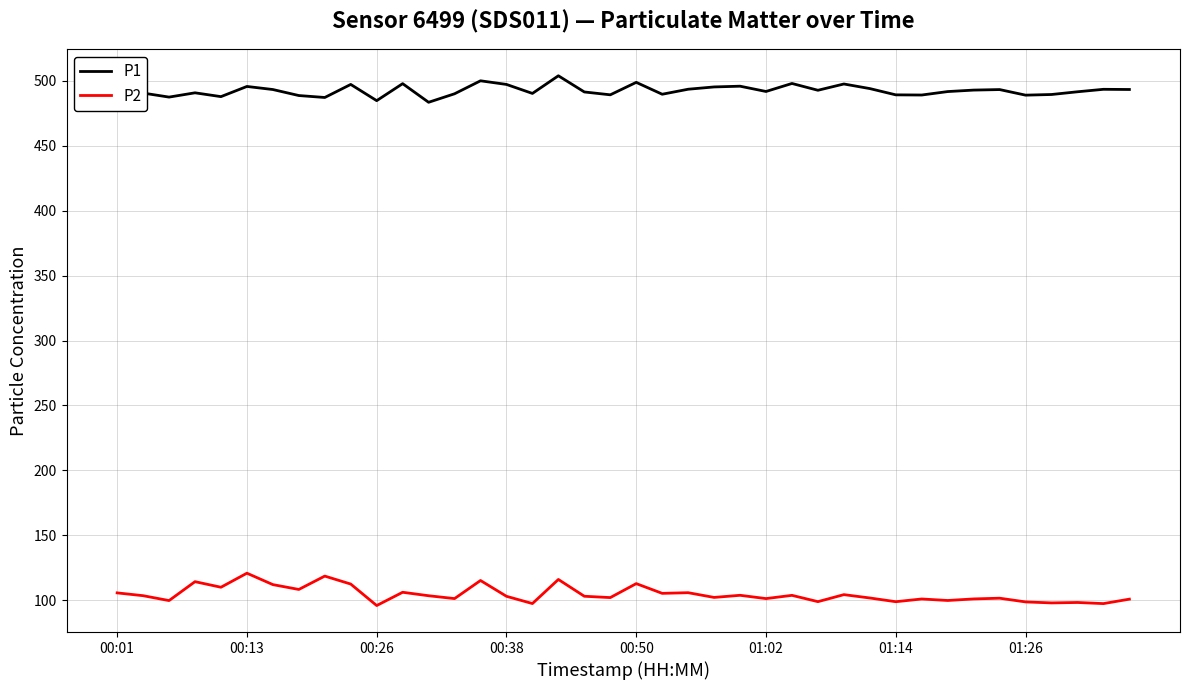

Rank the series by their maximum value, from highest to lowest.

P1, P2